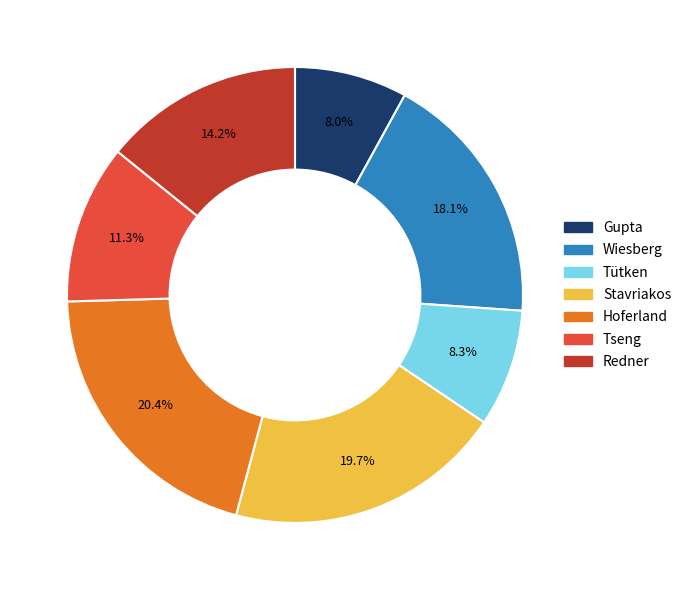

Which slice is the largest?

Hoferland